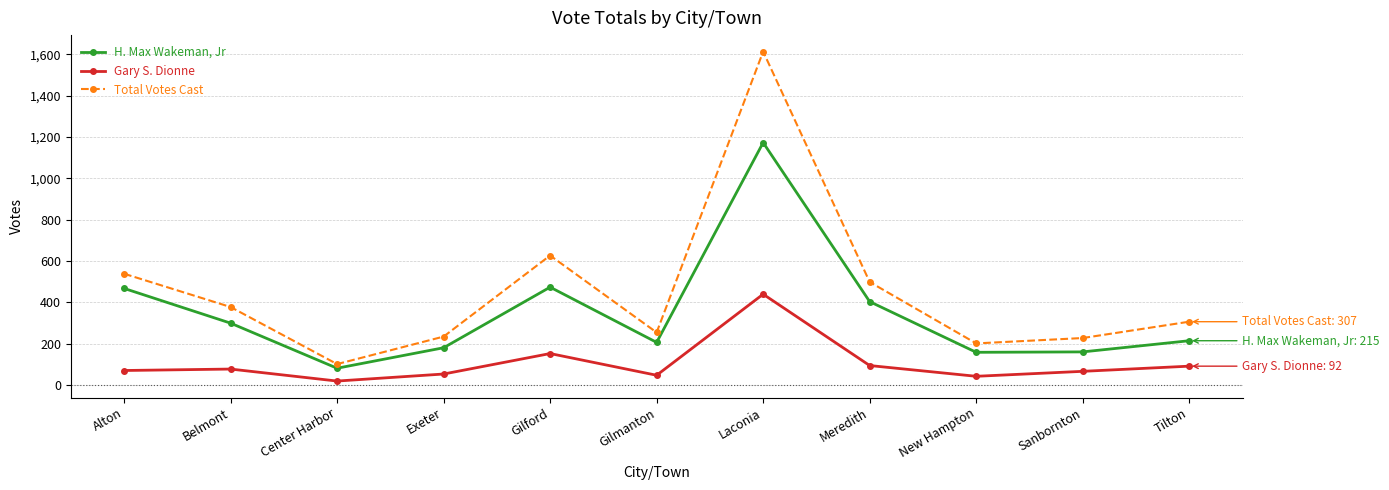

Is it true that Gary S. Dionne equals 54 at Exeter?

True